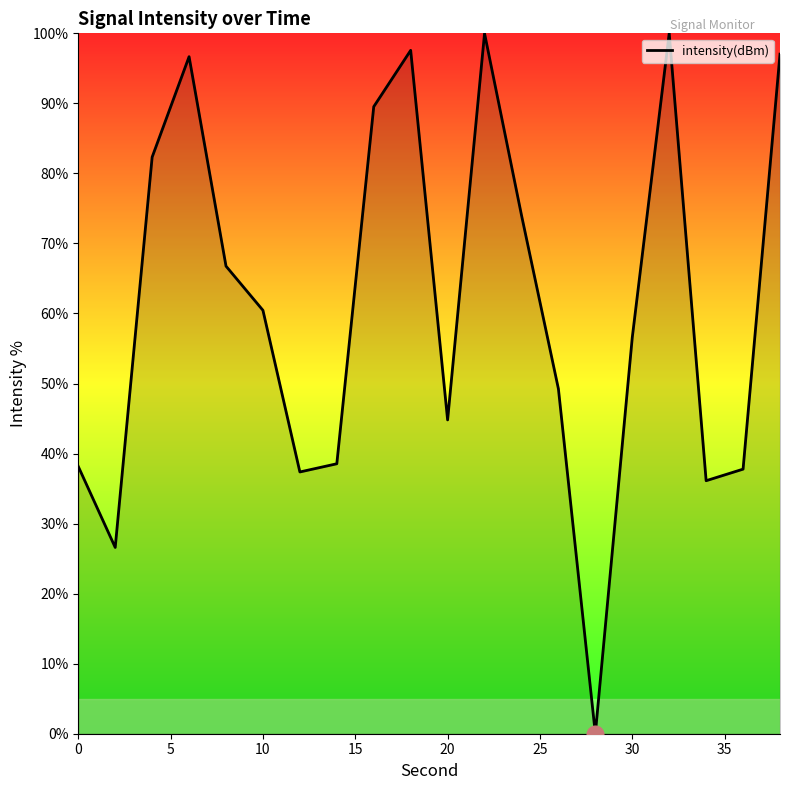

How many lines are shown in the chart?

1